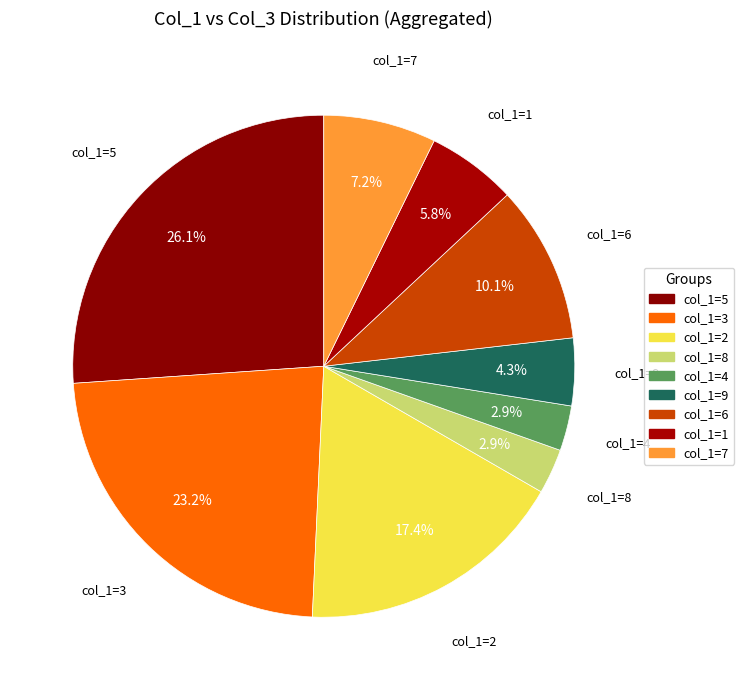

What percentage is NOT represented by col_1=4?

97.1%